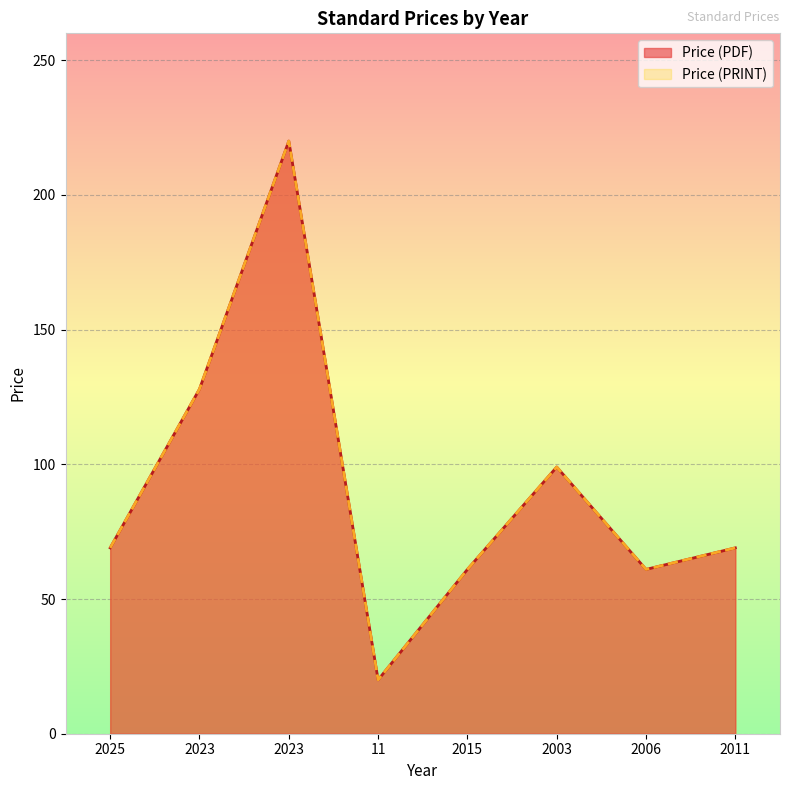

True or false: Price (PDF) and Price (PRINT) cross at least once.

False